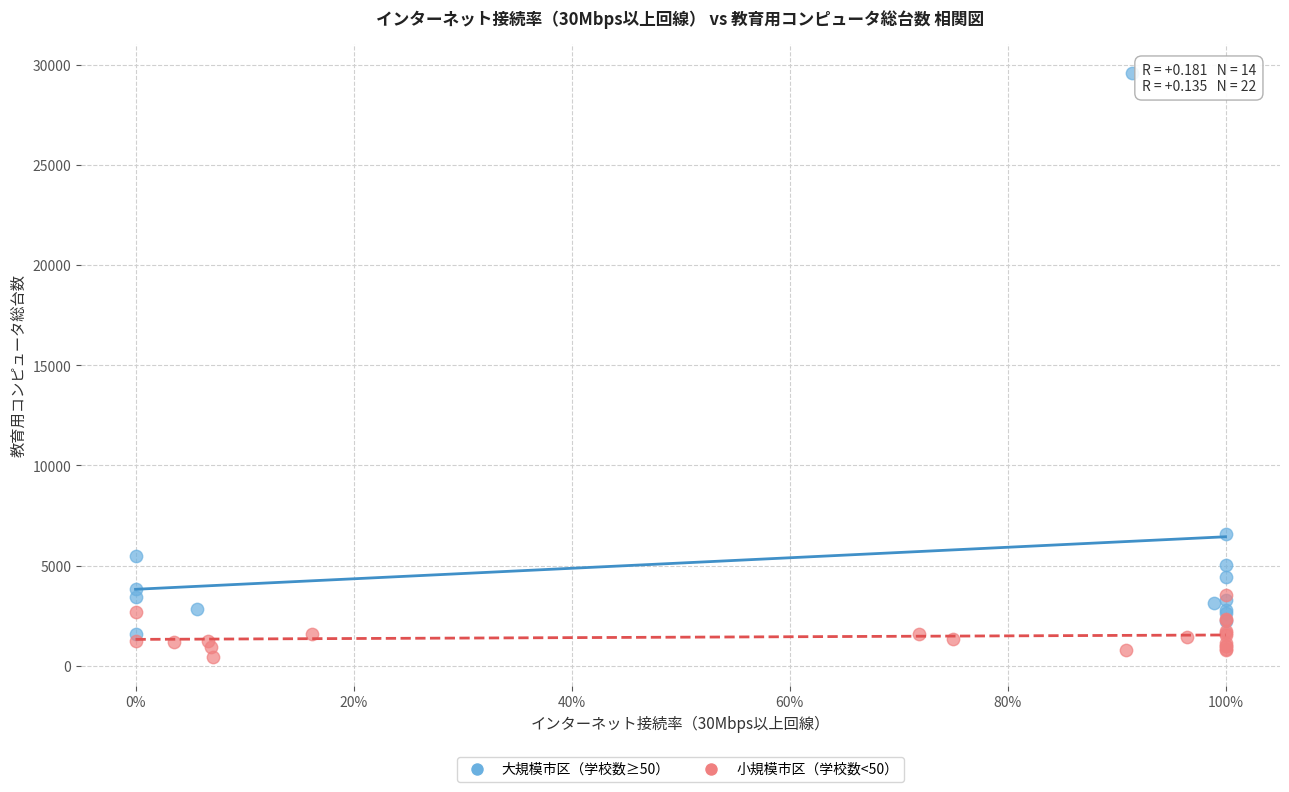

Which series has the widest spread of Y values?

大規模市区（学校数≥50）